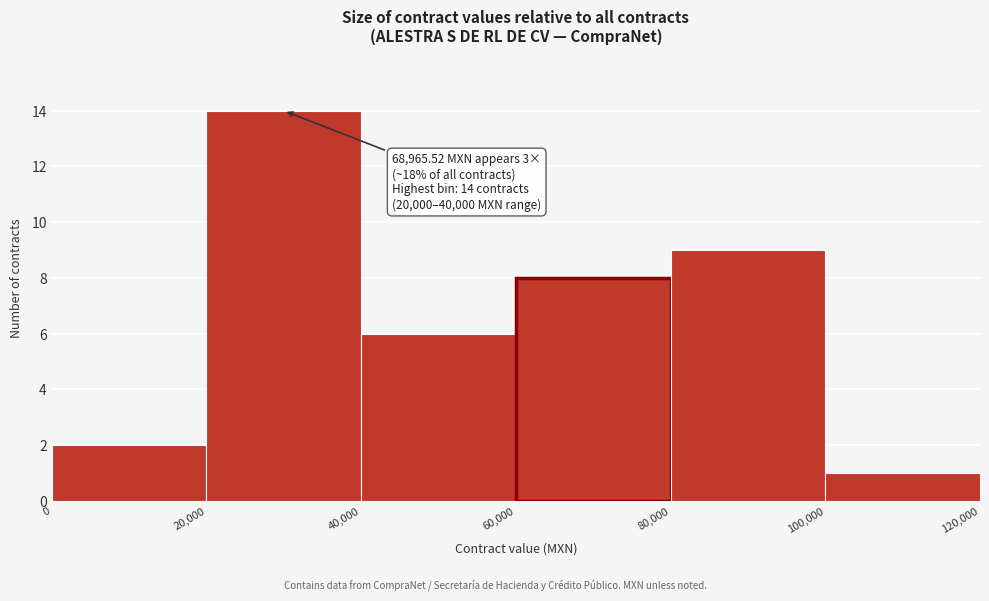

Over which range of the x-axis is the bar tallest?

20,000 to 40,000